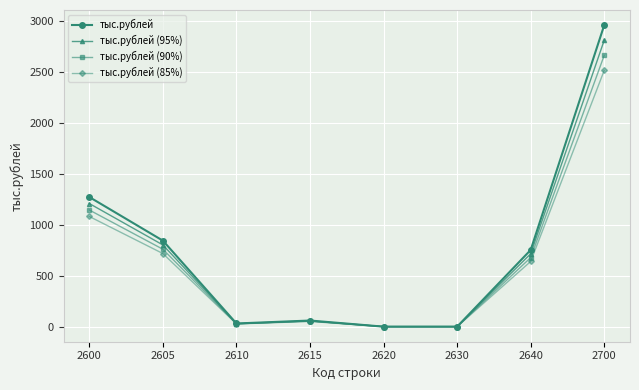

Is it true that тыс.рублей (90%) equals 54.0 at 2615?

True